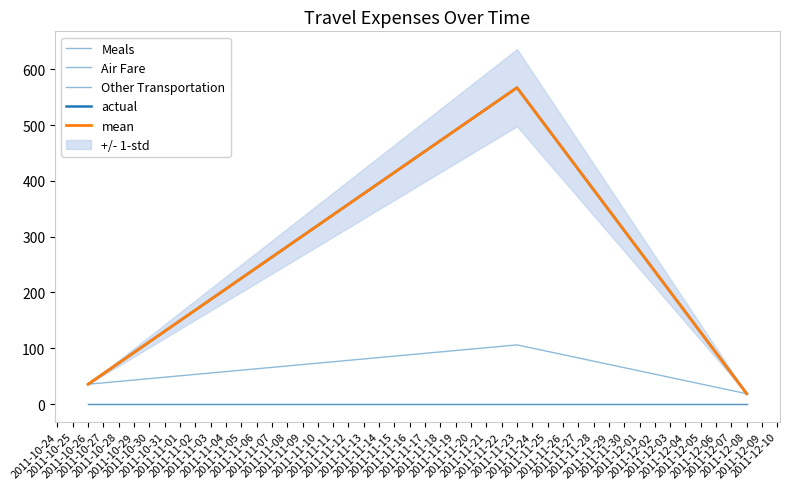

What is the difference between the maximum and minimum values in the Meals series?

87.5